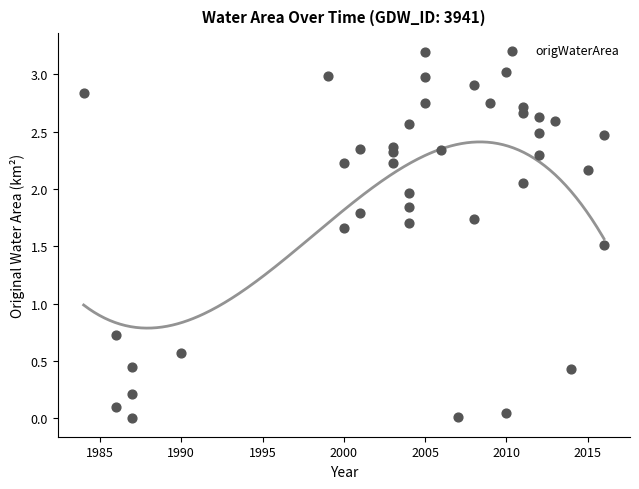

What Y value in the scatter plot is closest to 1?

0.7